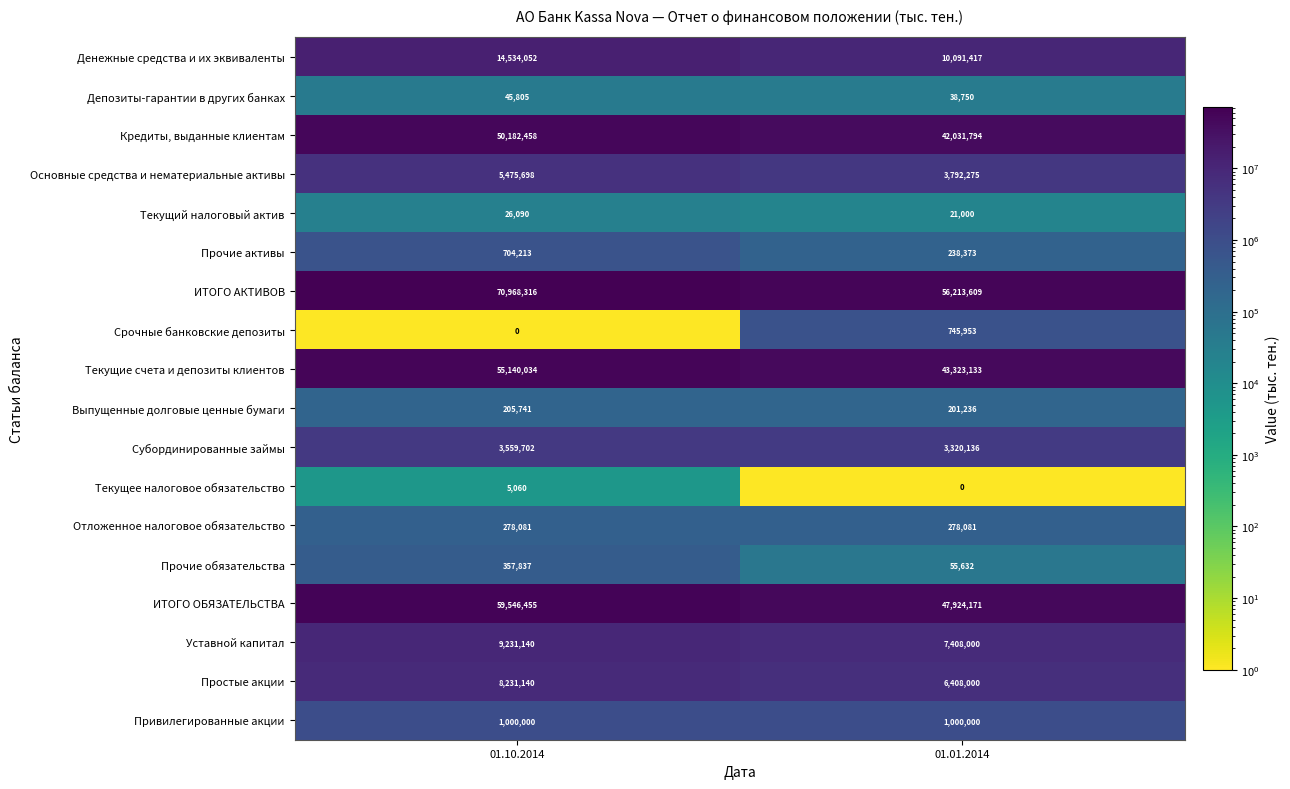

The Прочие активы series shows 704213 at 01.10.2014. True or false?

True